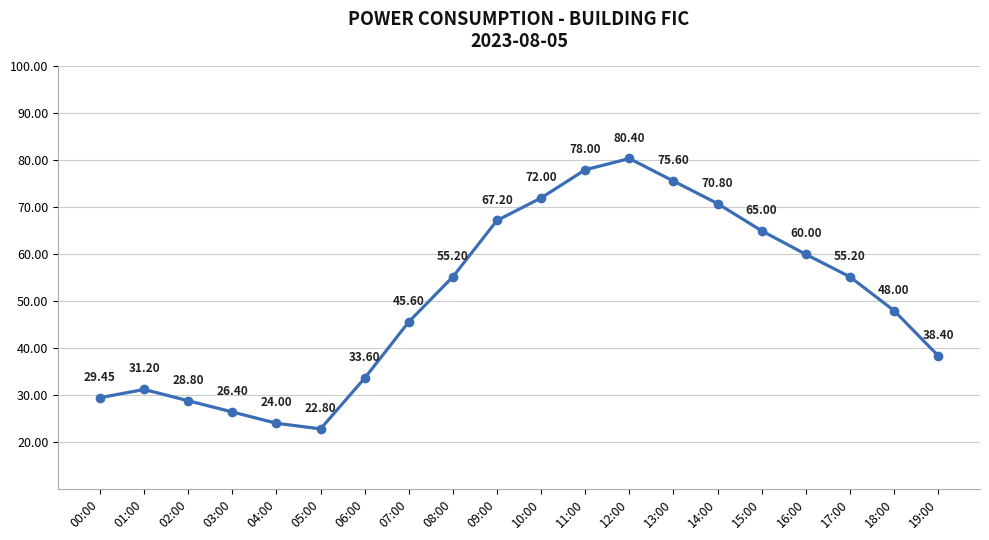

Between 16:00 and 10:00, which is larger?

10:00